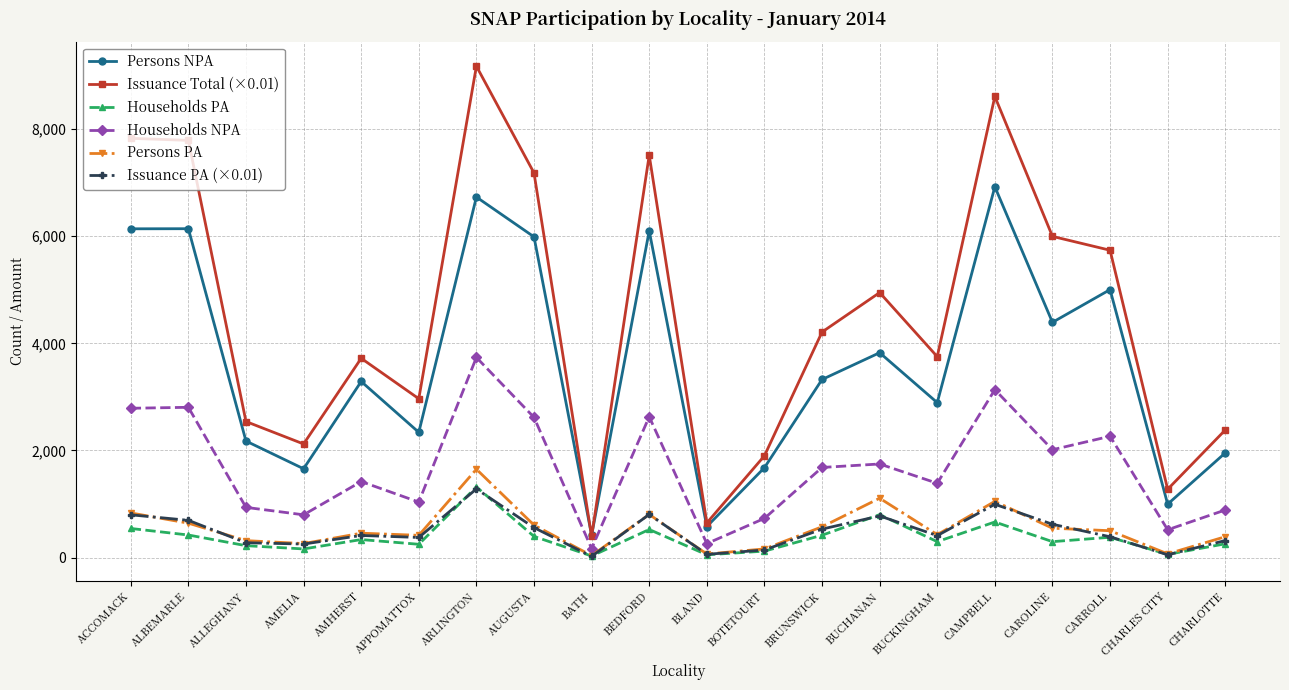

Where is the first local minimum for Persons NPA?

AMELIA